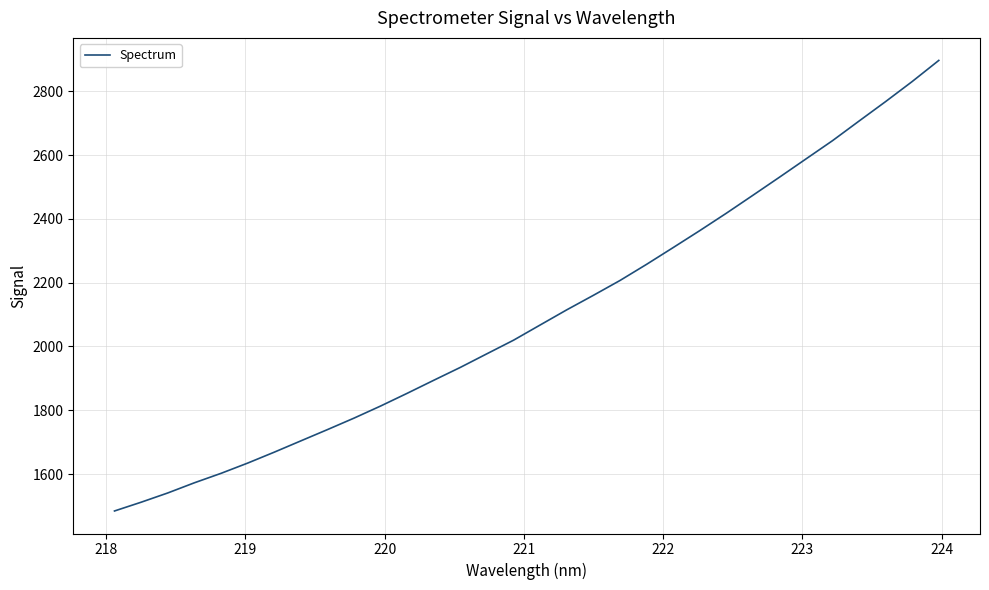

What is the difference between the maximum and minimum values?

1412.7